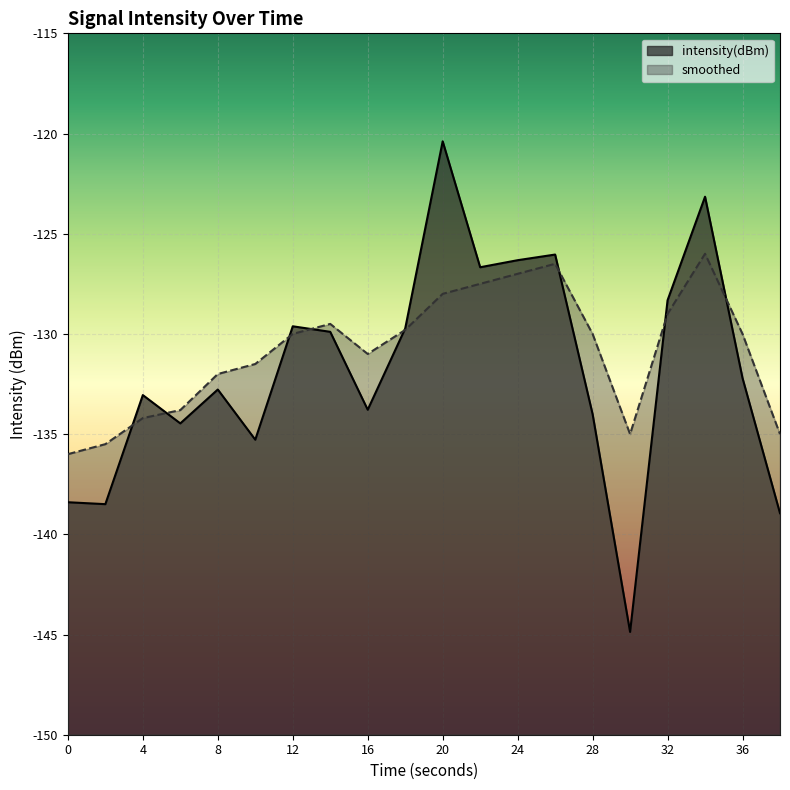

Rank the series by their average value, from highest to lowest.

smoothed, intensity(dBm)